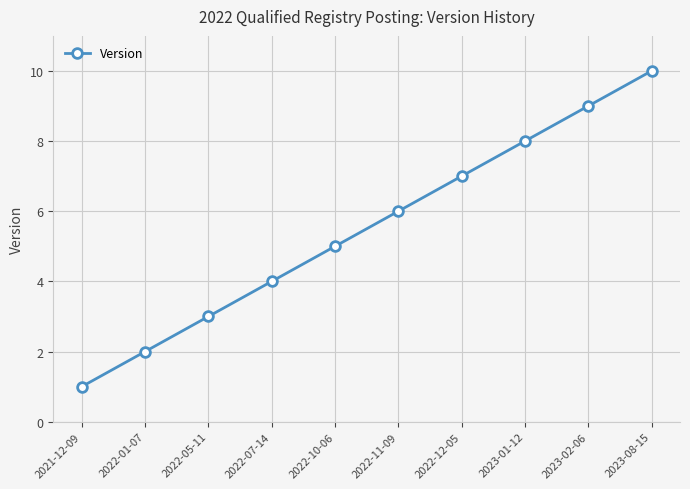

Rank the categories by value from lowest to highest.

2021-12-09, 2022-01-07, 2022-05-11, 2022-07-14, 2022-10-06, 2022-11-09, 2022-12-05, 2023-01-12, 2023-02-06, 2023-08-15